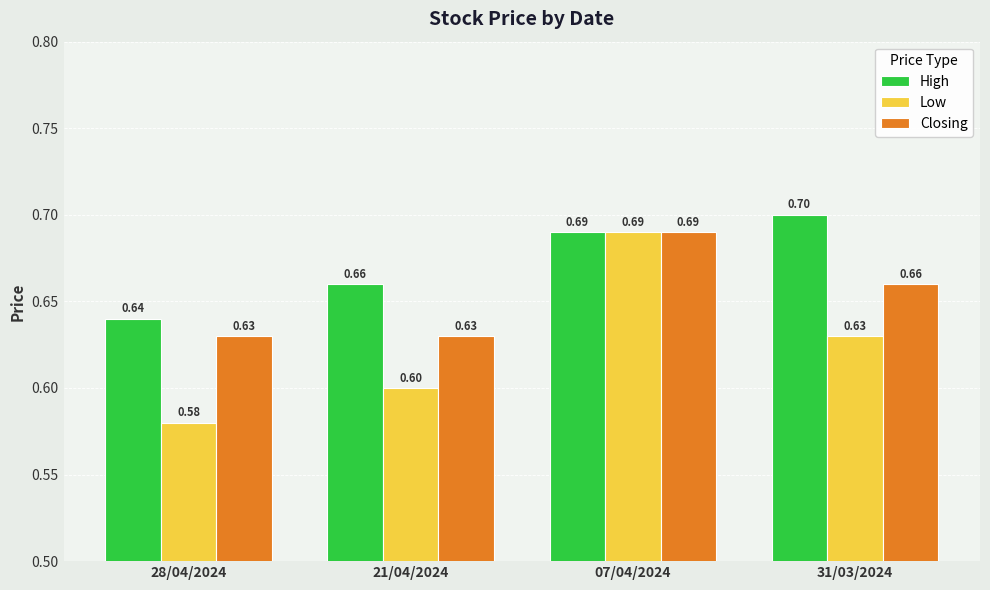

Which series has the largest total across all categories?

High